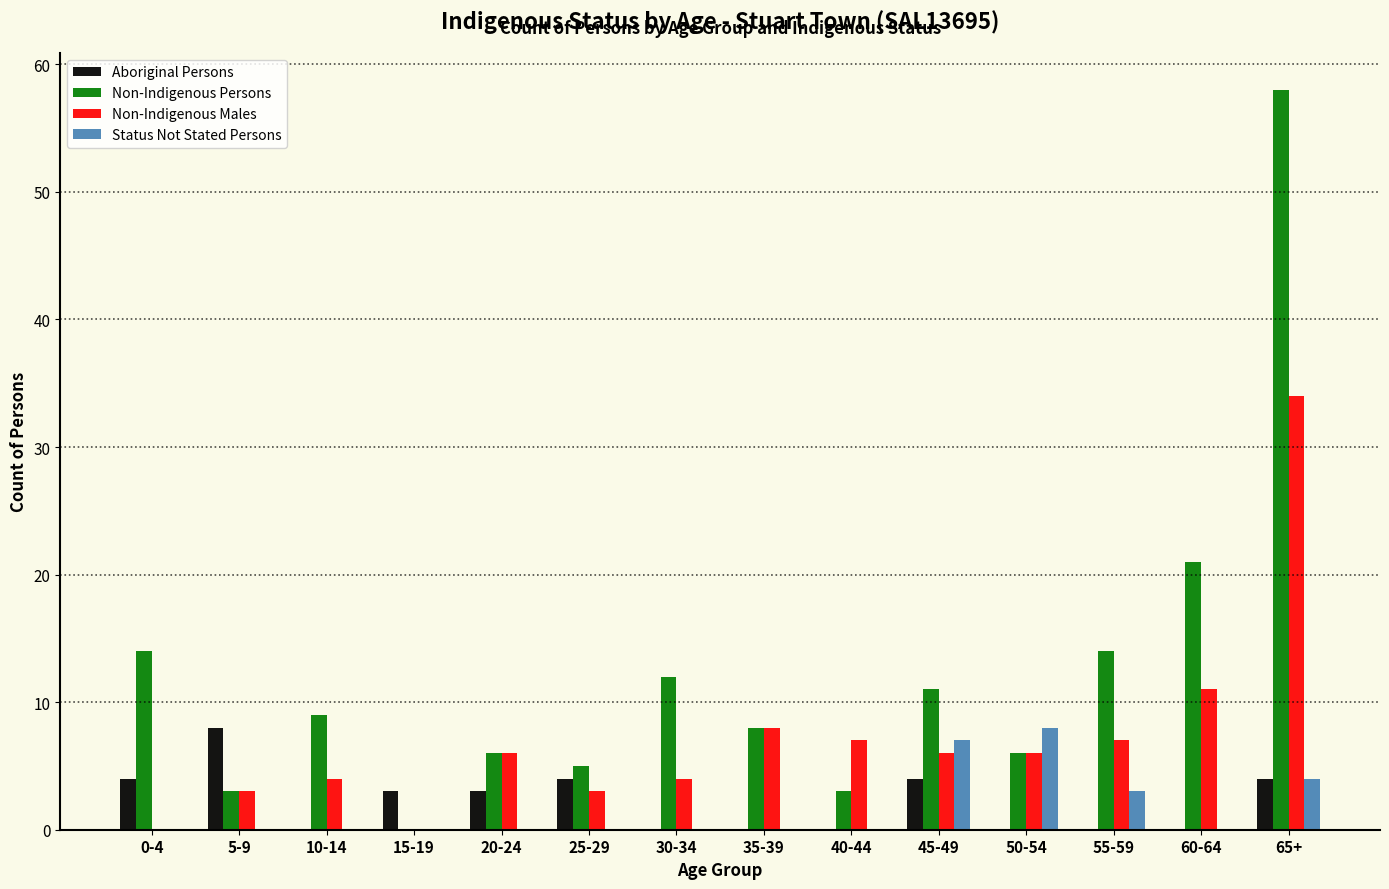

At which label does Non-Indigenous Males reach its peak?

65+